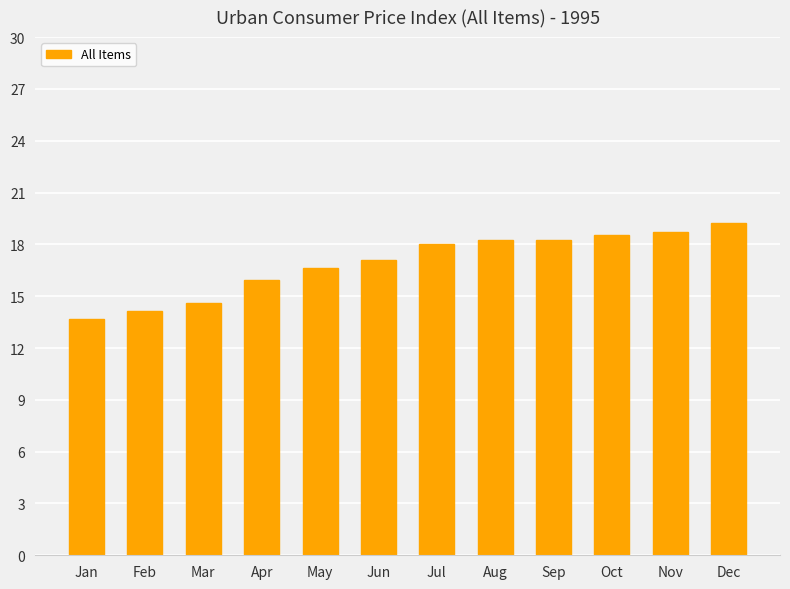

What is the value of the 6th bar from the left?

17.1